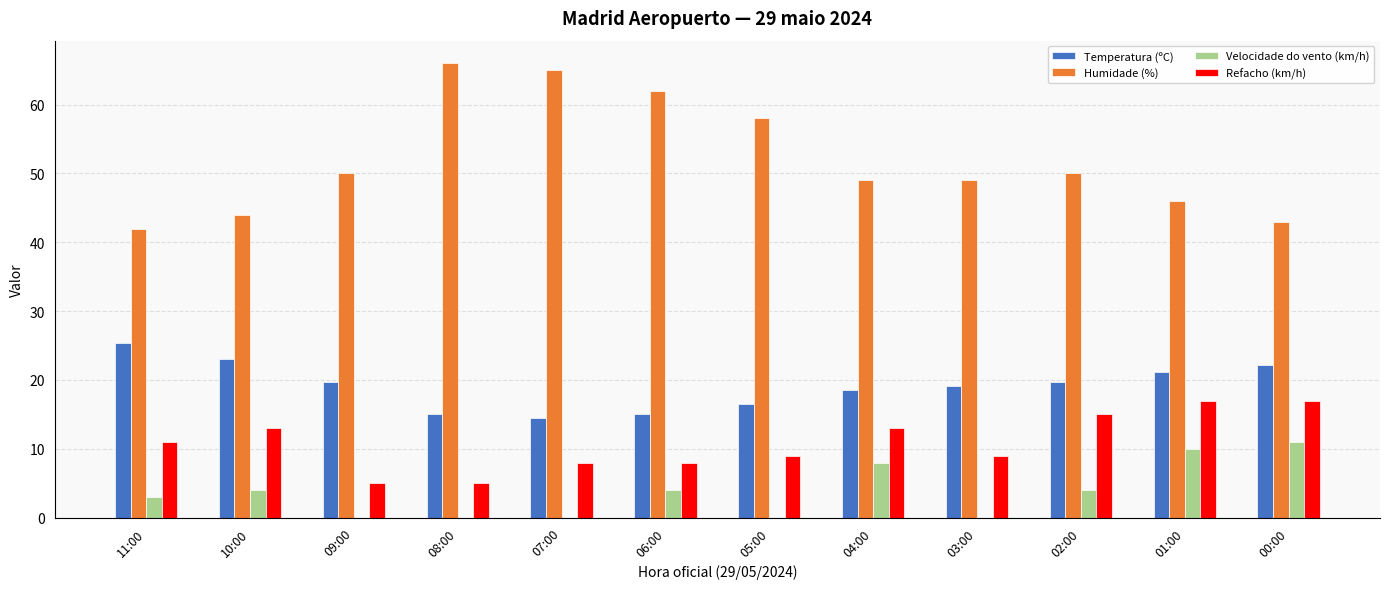

What is the spread (max minus min) of values at 03:00?

49.0